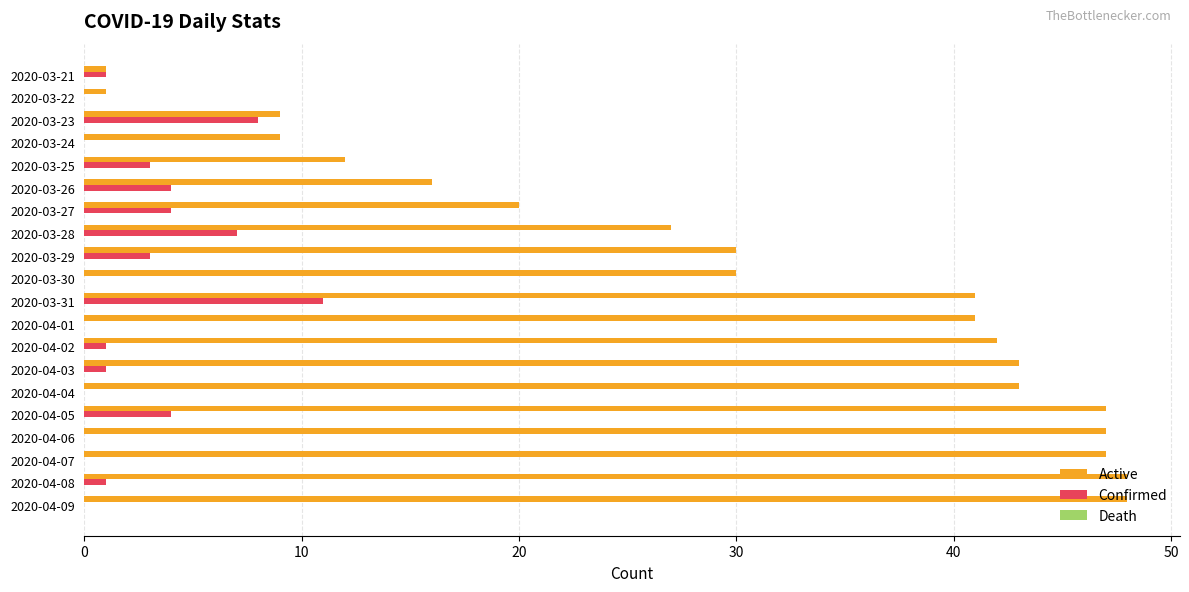

How many data points does each series have?

20